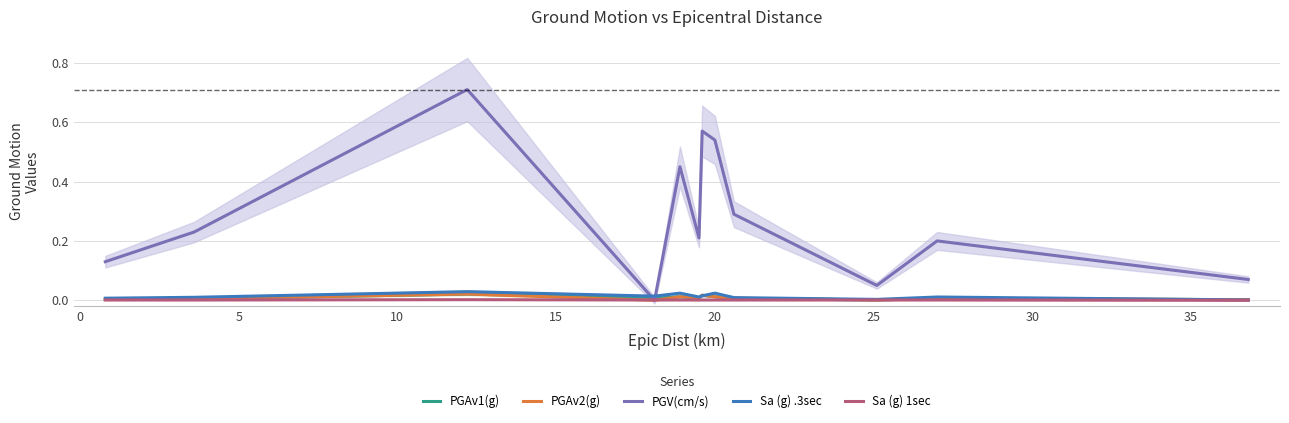

After their last crossing, which series has the higher values: PGV(cm/s) or Sa (g) .3sec?

PGV(cm/s)